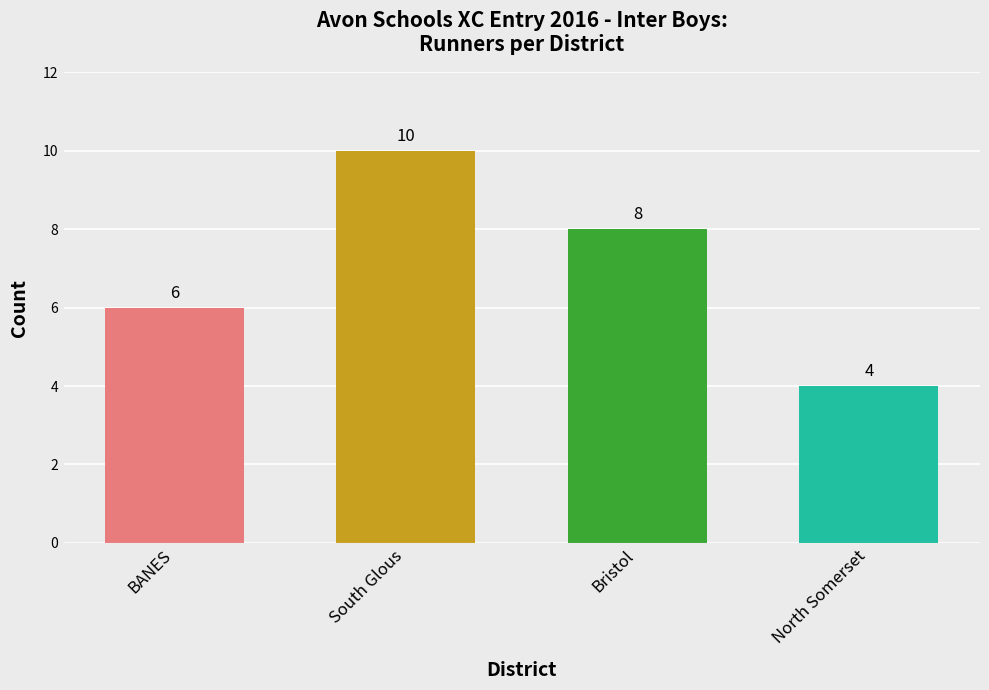

What is the smallest value displayed?

4